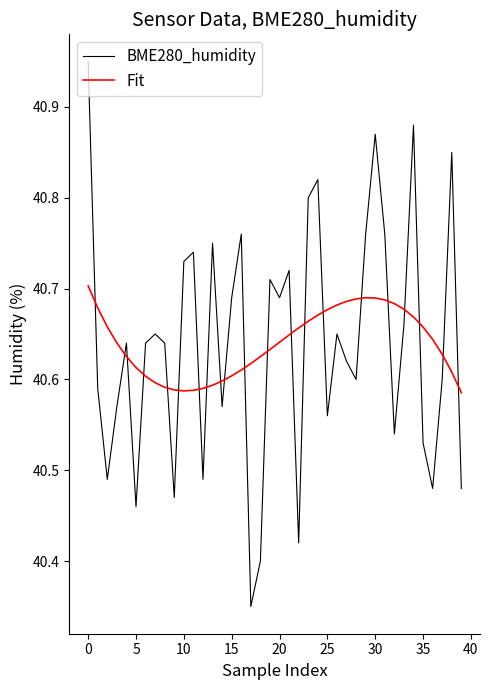

In Fit, how many points are higher than both neighbors (excluding endpoints)?

1